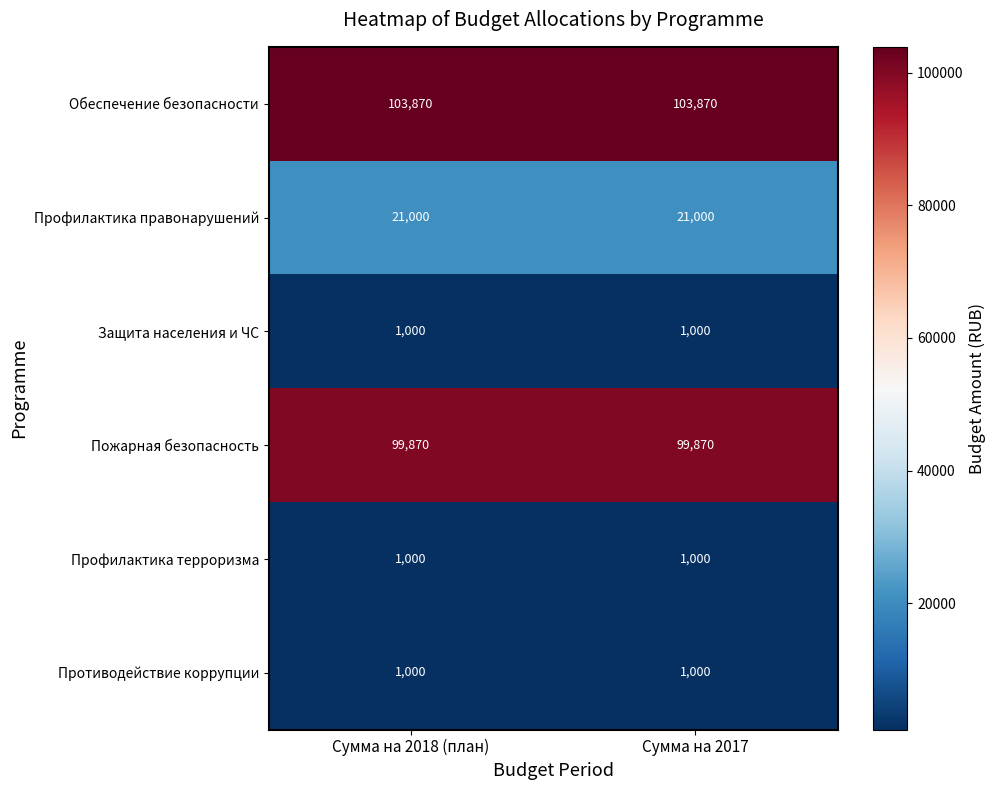

Reading right to left, transcribe all the data shown in this chart.

Обеспечение безопасности: 103870	103870
Профилактика правонарушений: 21000	21000
Защита населения и ЧС: 1000	1000
Пожарная безопасность: 99870	99870
Профилактика терроризма: 1000	1000
Противодействие коррупции: 1000	1000